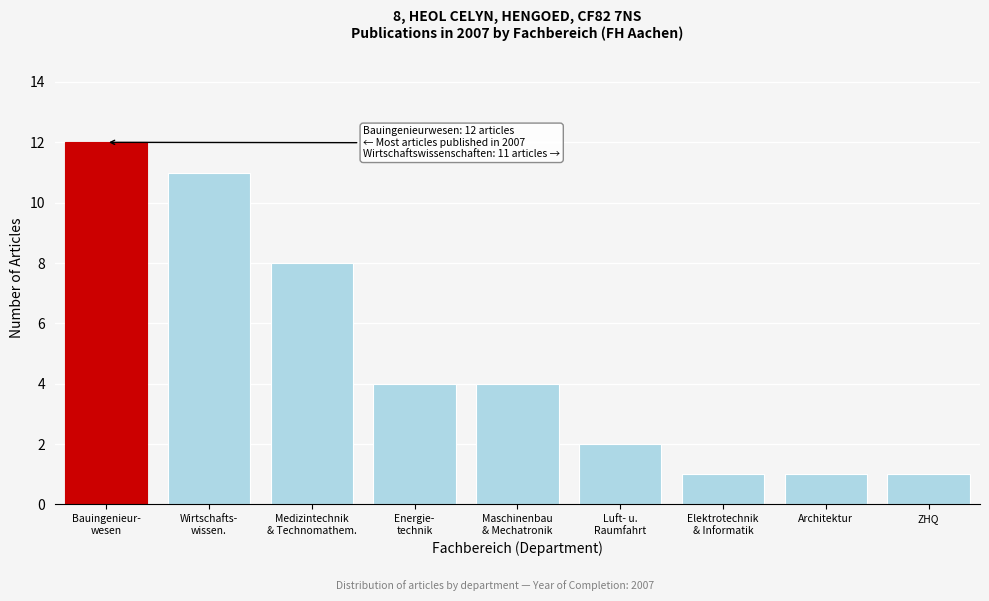

Reading right to left, transcribe all the data shown in this chart.

1	1	1	2	4	4	8	11	12